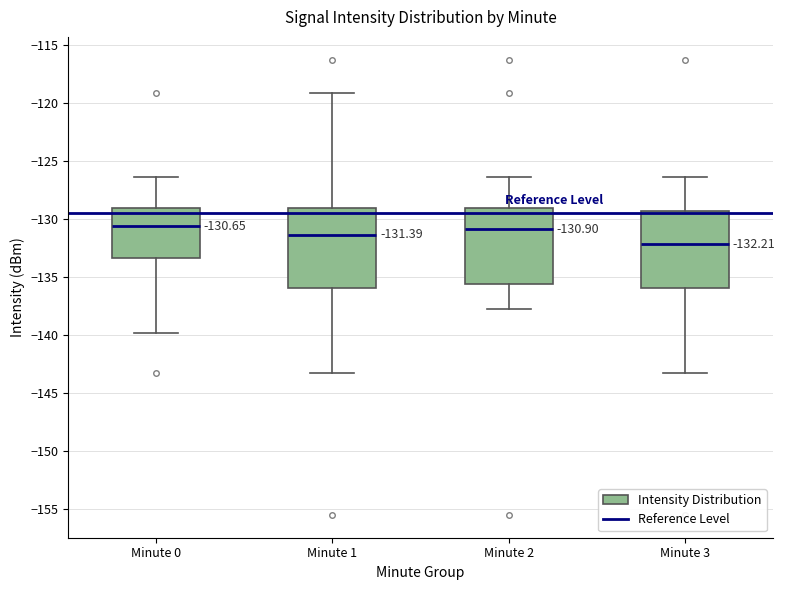

Which box has the lowest median line?

Minute 3